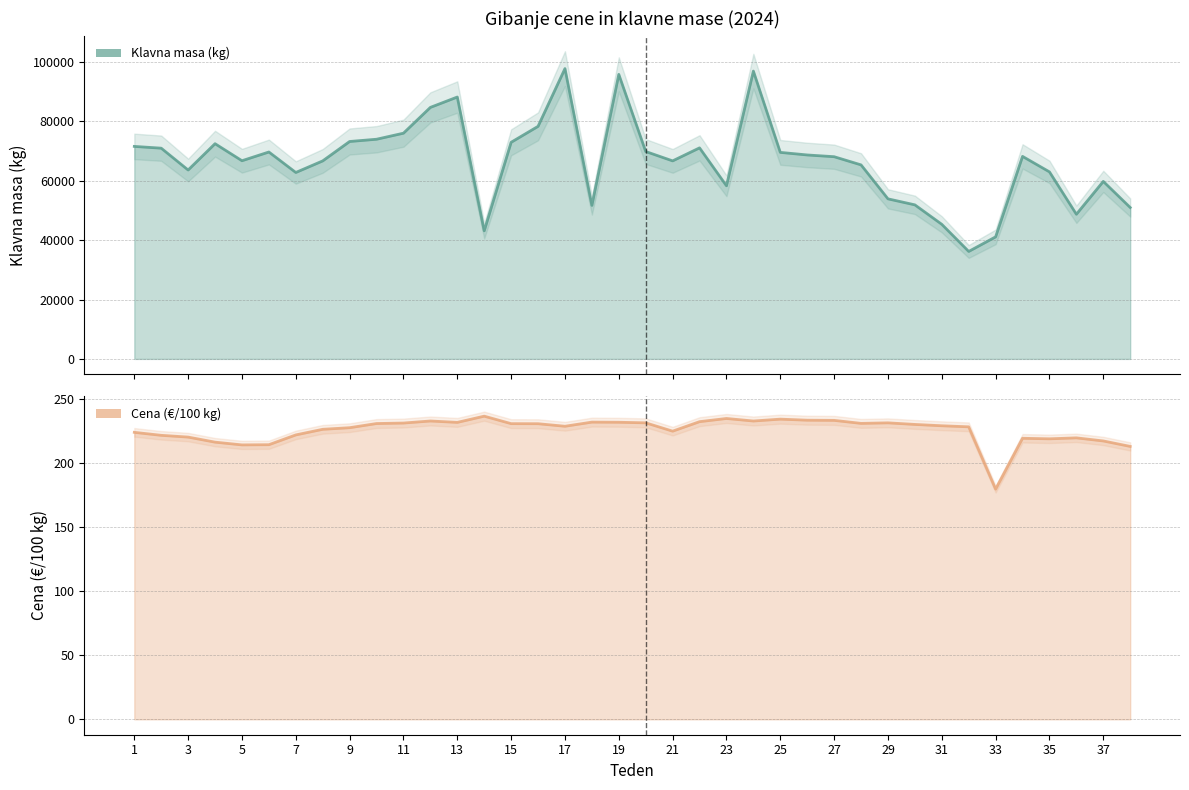

Where is Klavna masa (kg) nearest to the value 66975?

5